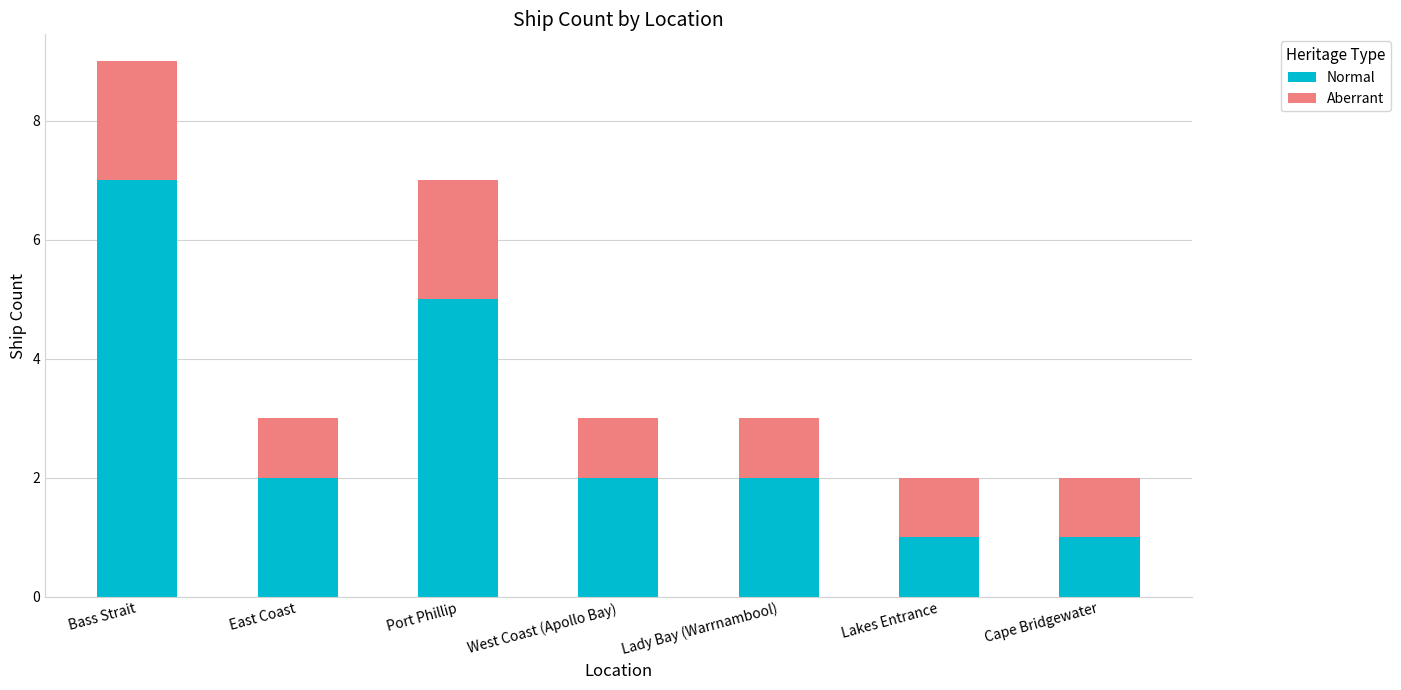

True or false: Normal has a value of 2 at West Coast (Apollo Bay).

True